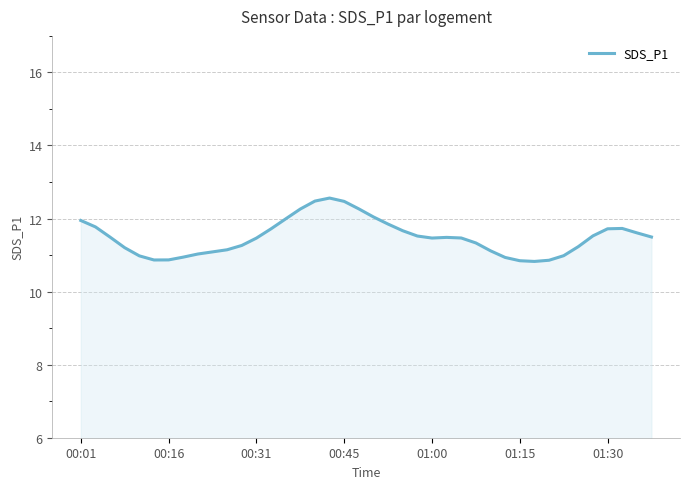

What is the difference between the maximum and minimum values?

1.7